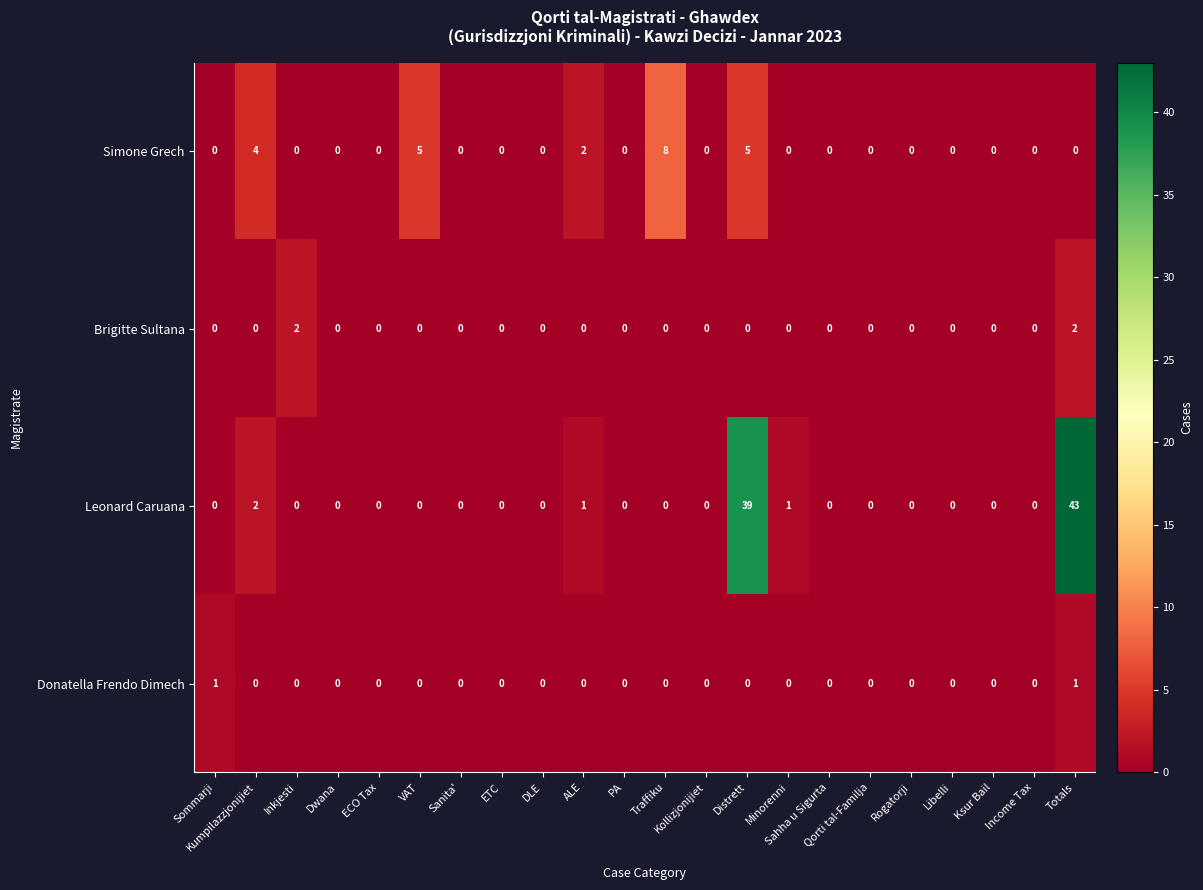

At Totals, list the series in order from smallest to largest.

Simone Grech, Donatella Frendo Dimech, Brigitte Sultana, Leonard Caruana